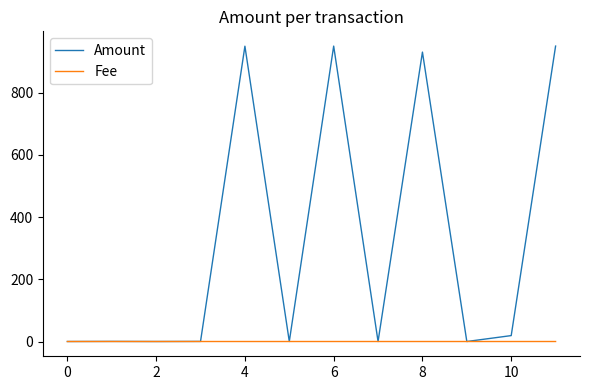

Which series has the largest total across all categories?

Amount